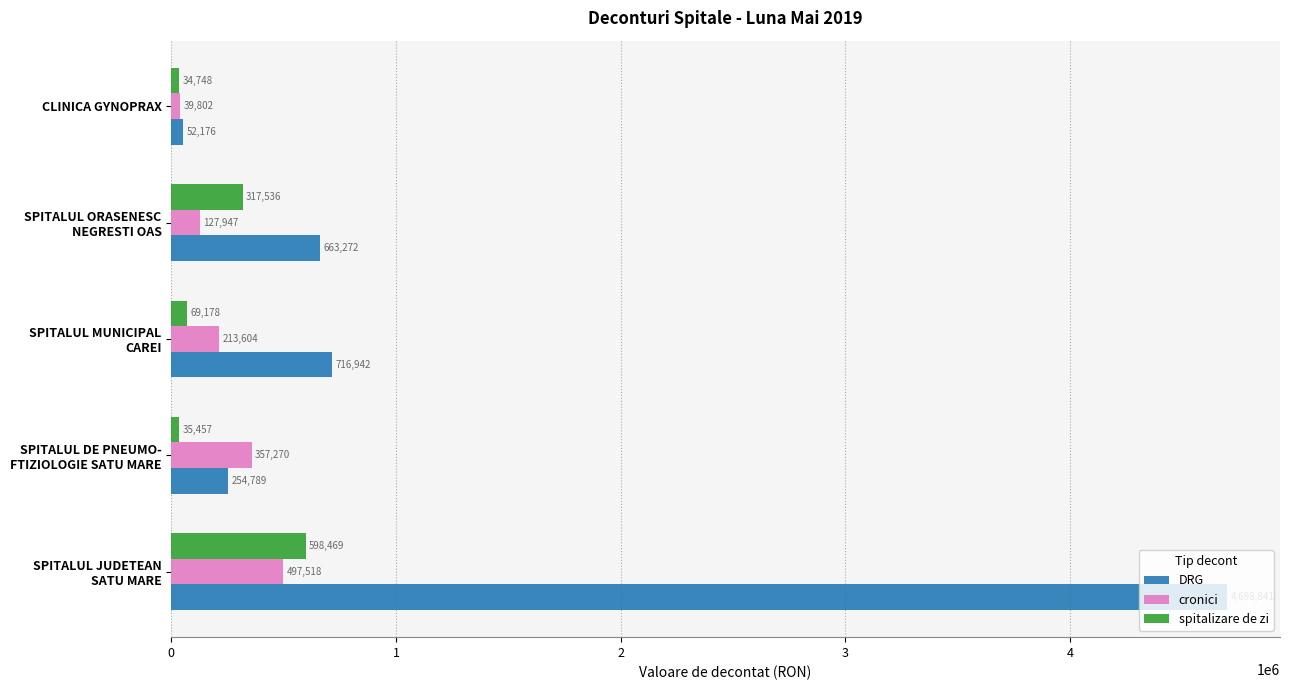

What is the lowest value of the cronici series?

39802.0